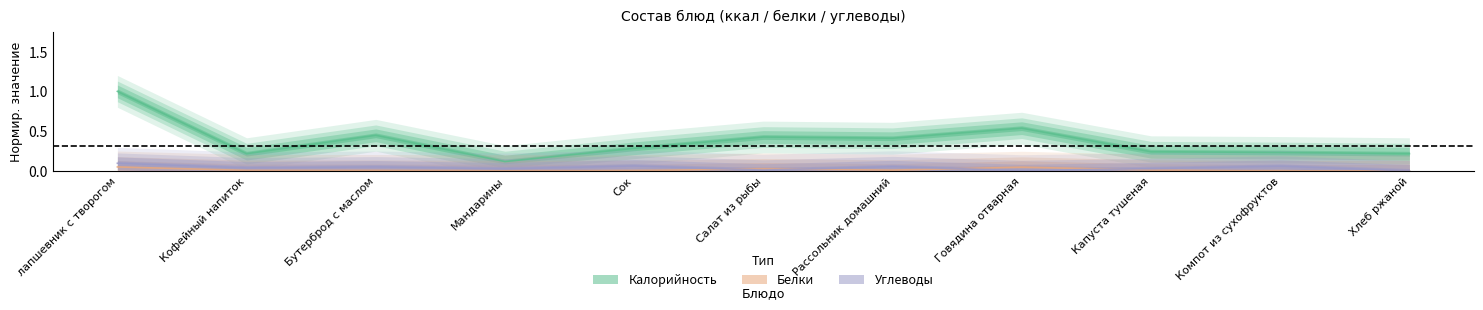

The value of Белки at Мандарины is 0.0. True or false?

False